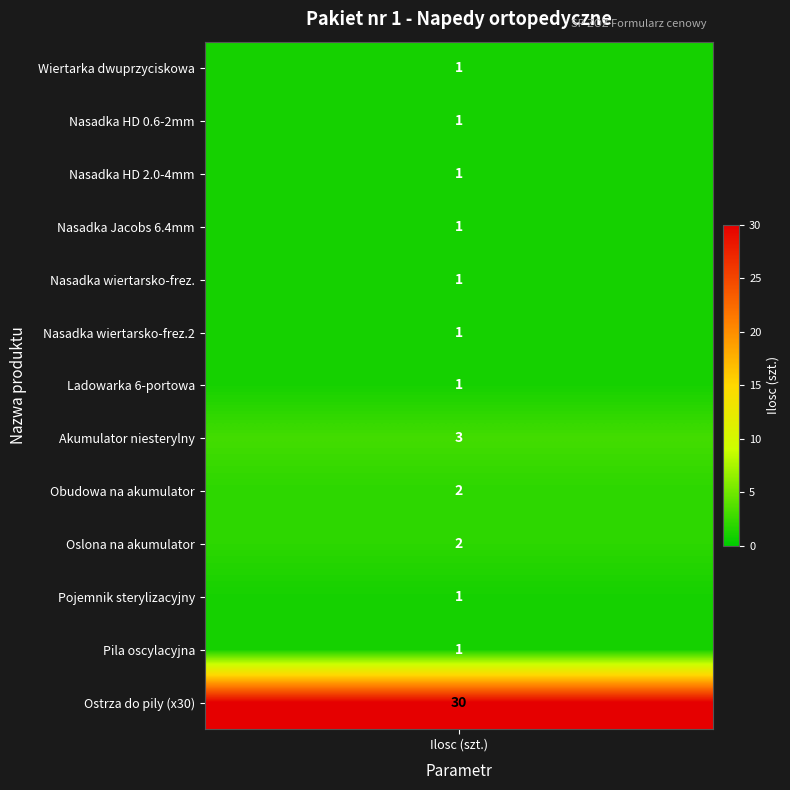

What is the minimum value shown in the chart?

1